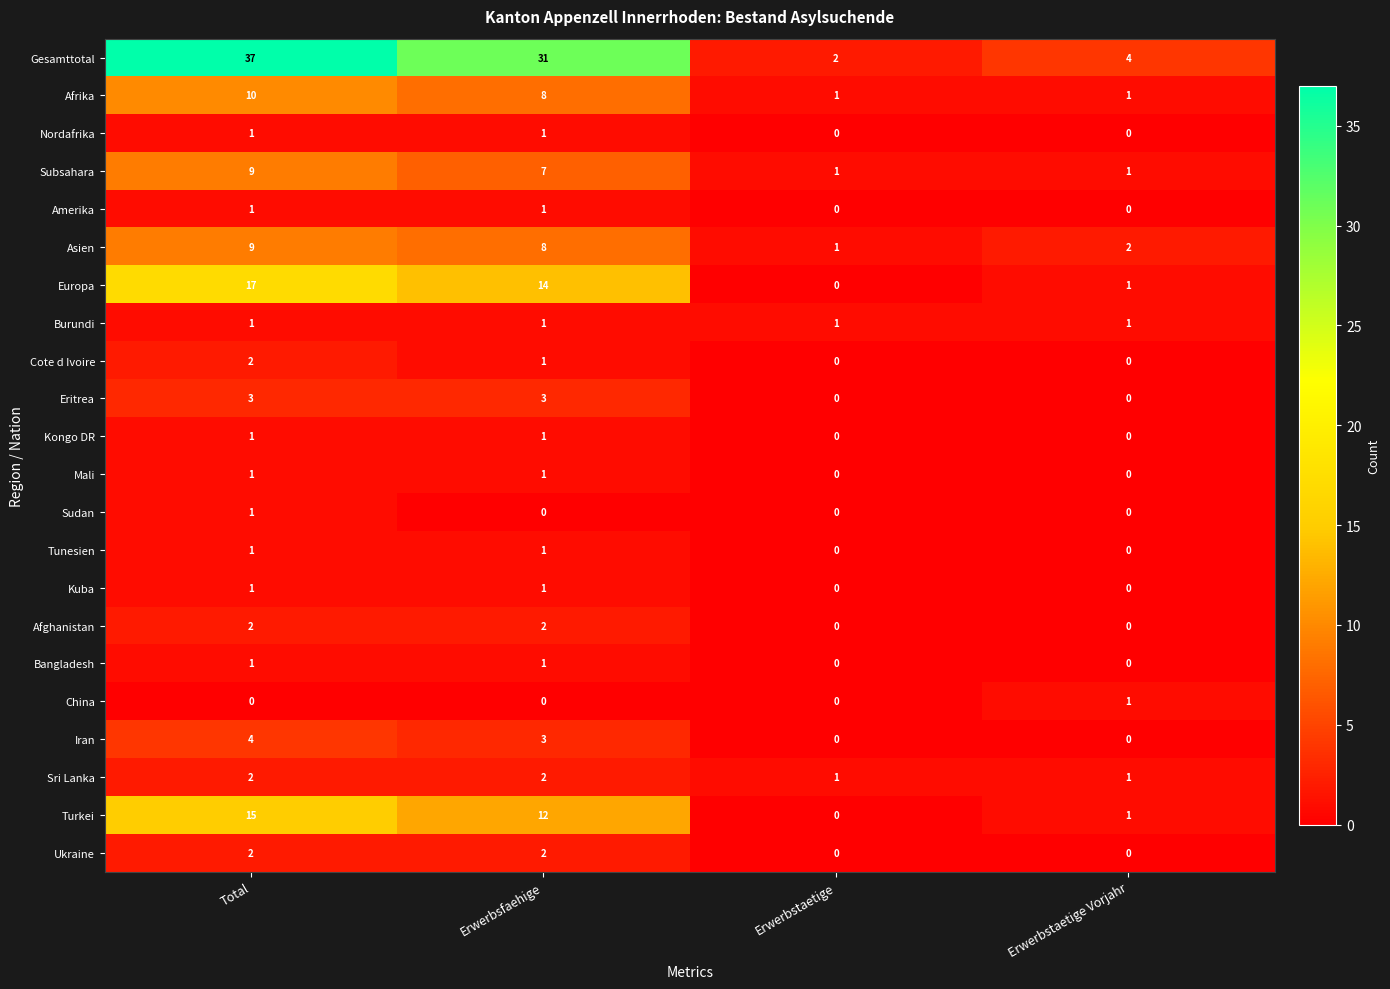

Is it true that Asien equals 2 at Erwerbsfaehige?

False